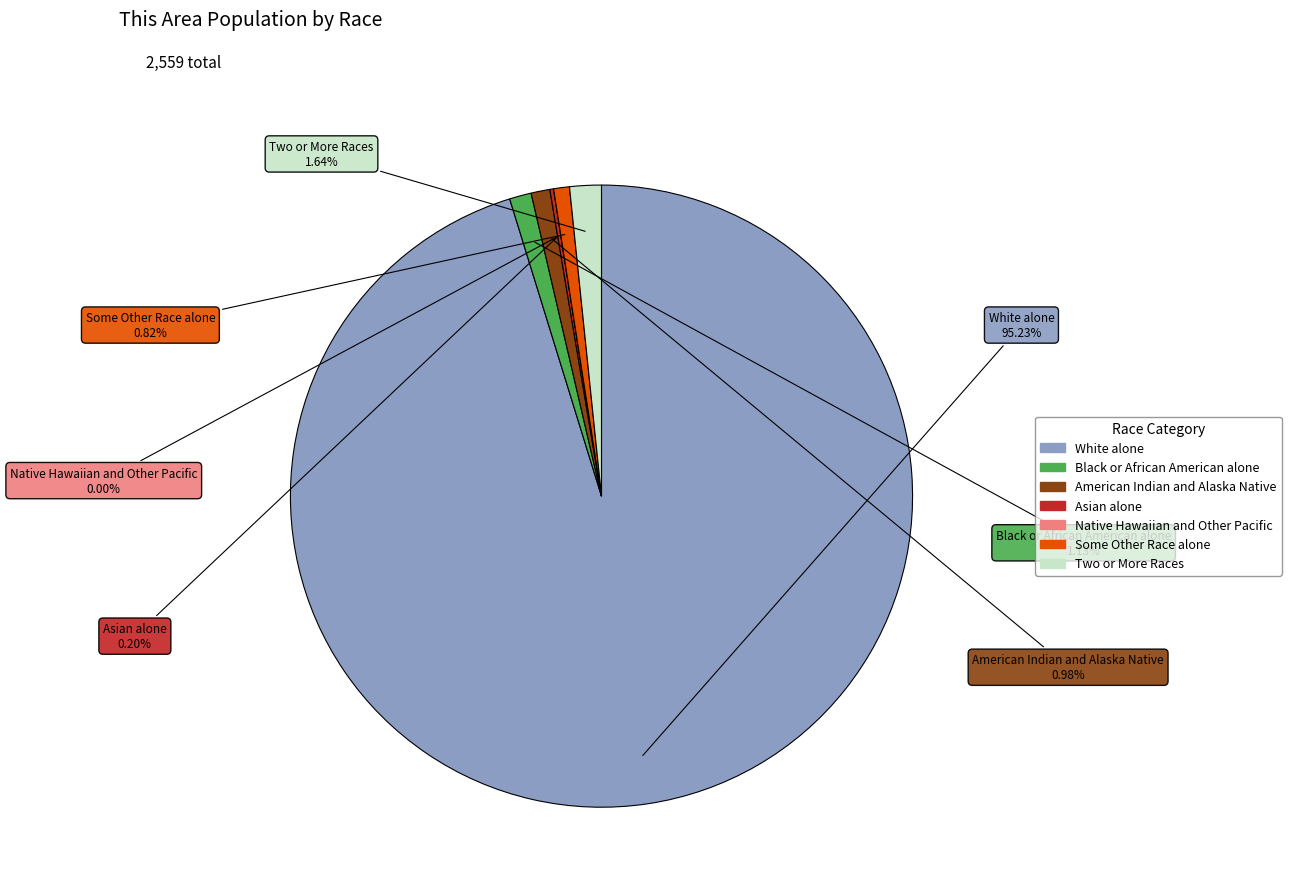

Is it true that Black or African American alone is 11% of the pie?

False